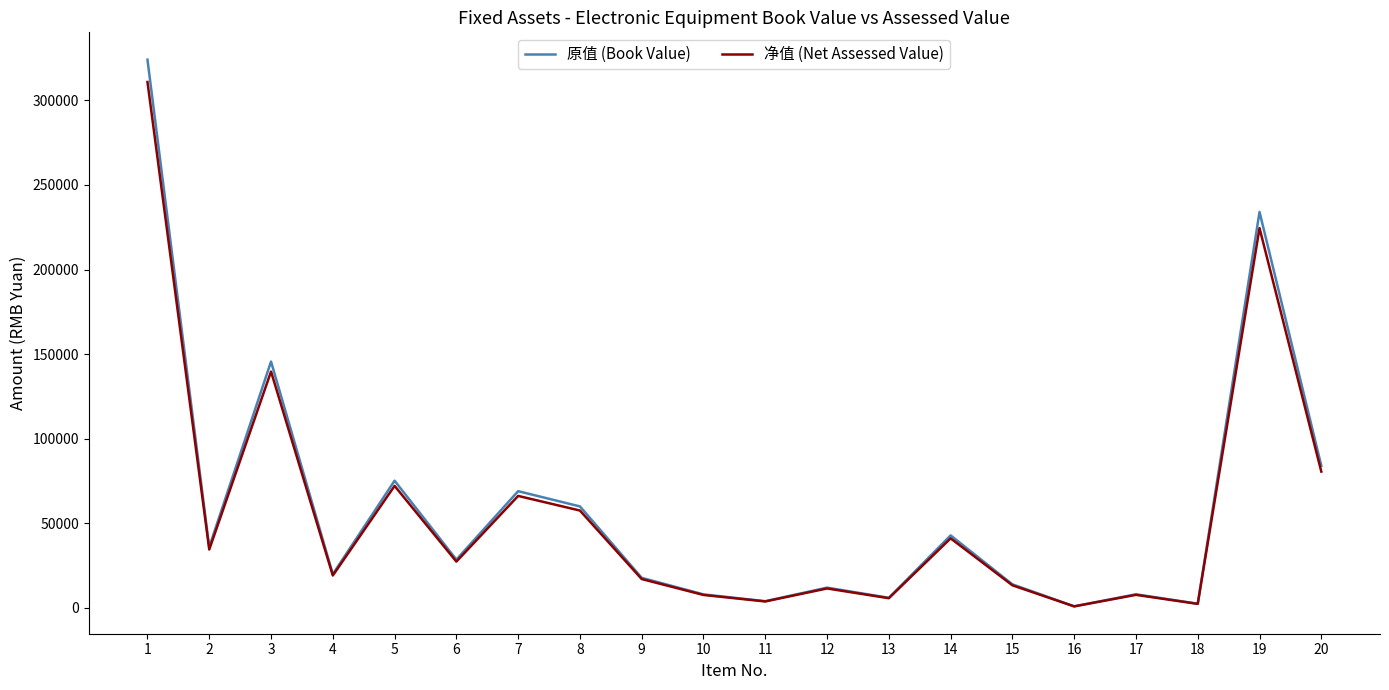

At how many categories does at least one series exceed 40557?

8